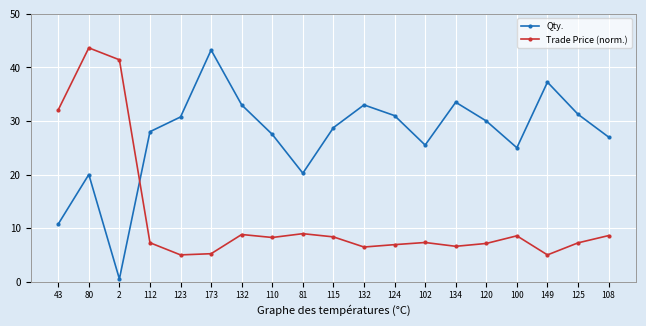

What is the difference between the highest and lowest values at 102?

18.2